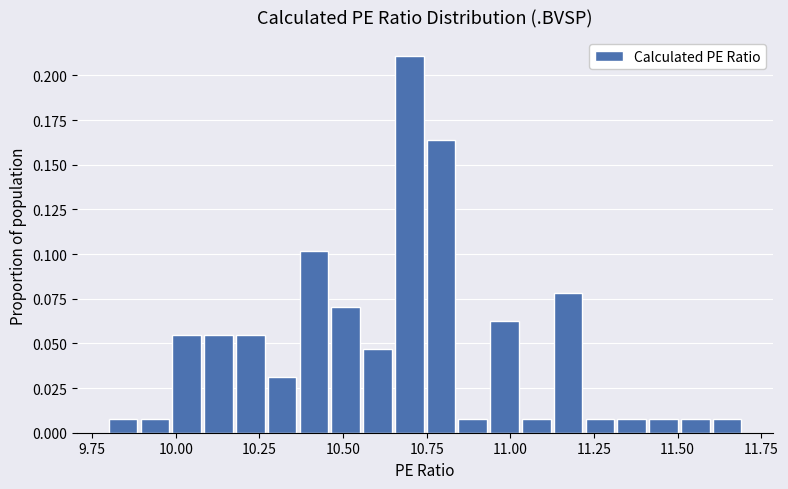

Around what value on the x-axis is the tallest bar? Give the approximate position of its centre, as read against the axis.

10.70